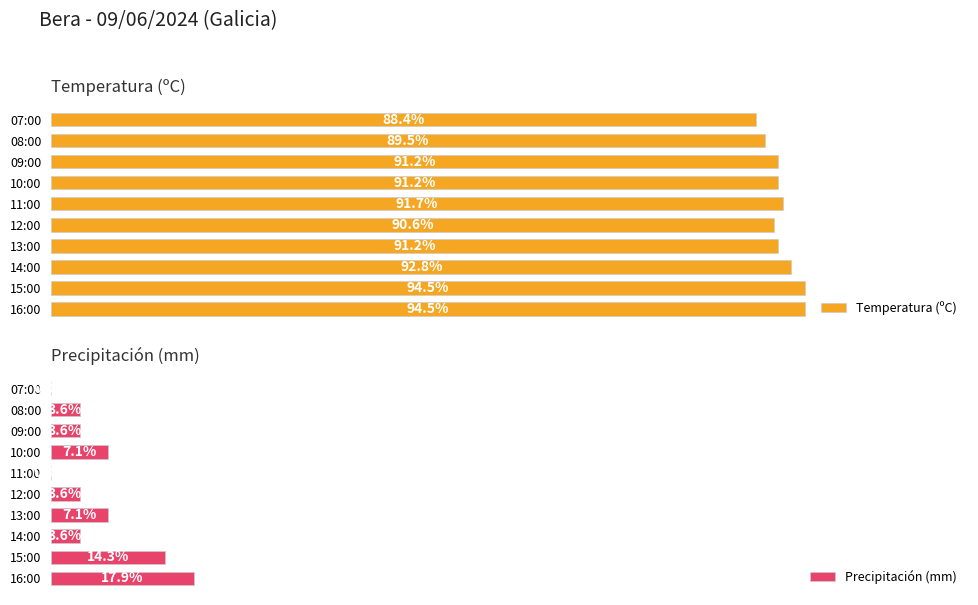

List the series in order of their peak value, highest first.

Temperatura (ºC), Precipitación (mm)